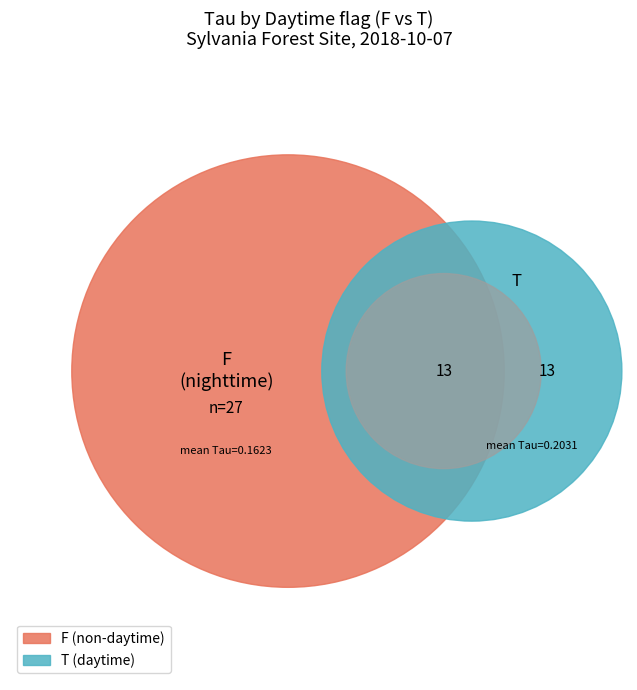

How many slices are in this pie chart?

2